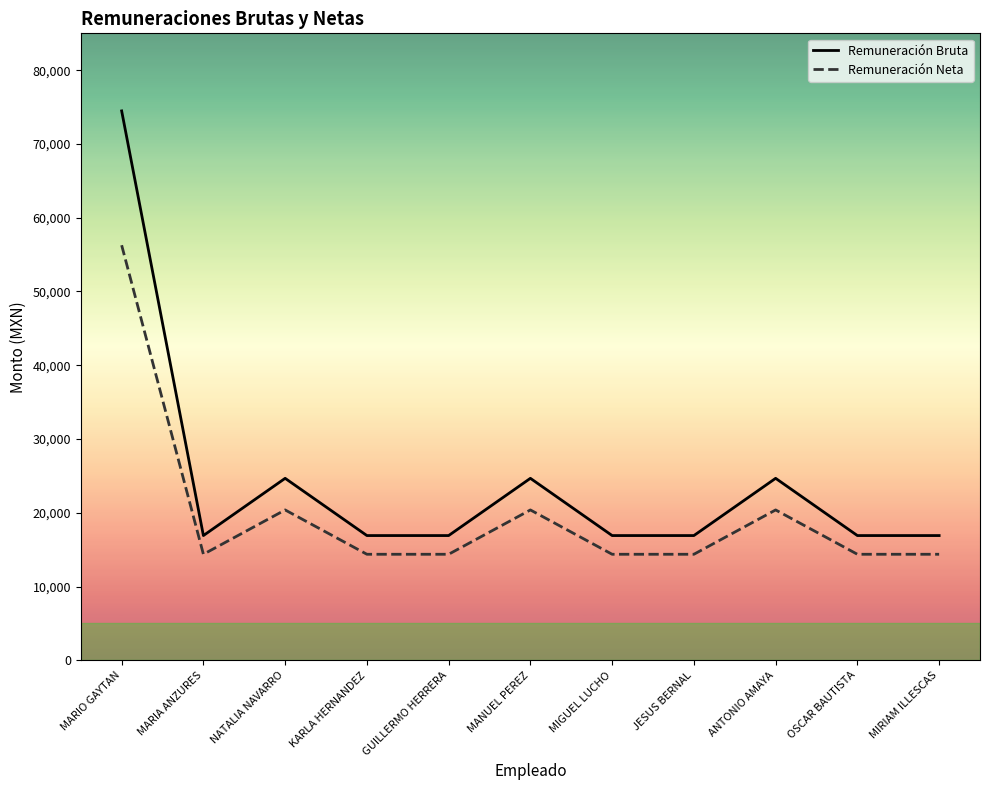

What is the sum of all Remuneración Neta values?

218056.0